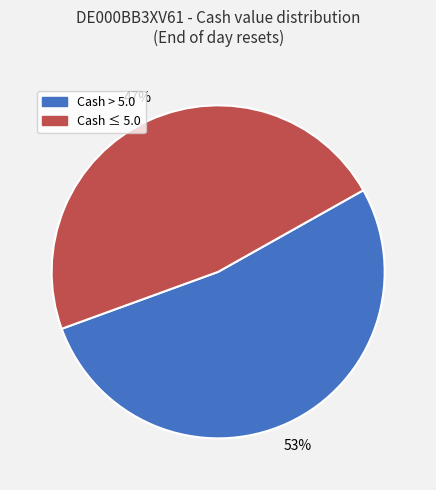

Is there a majority slice in this chart?

Yes